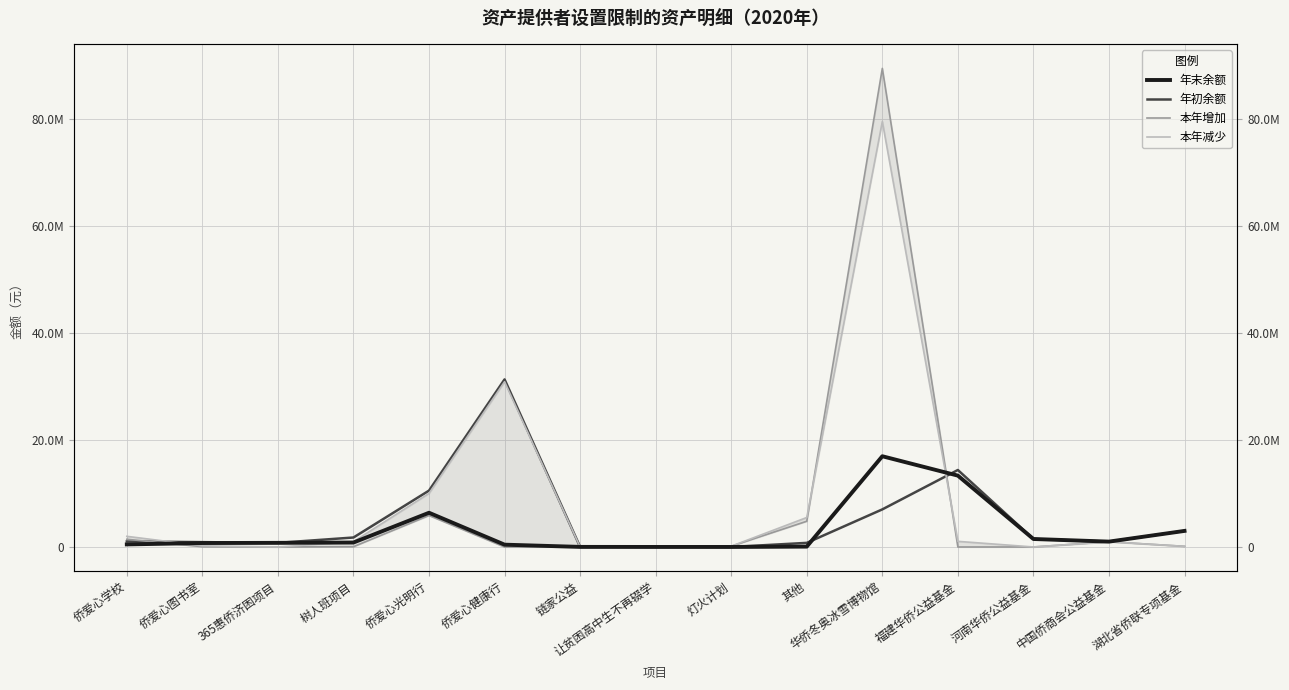

At which label is 年末余额 closest to 8472620?

侨爱心光明行